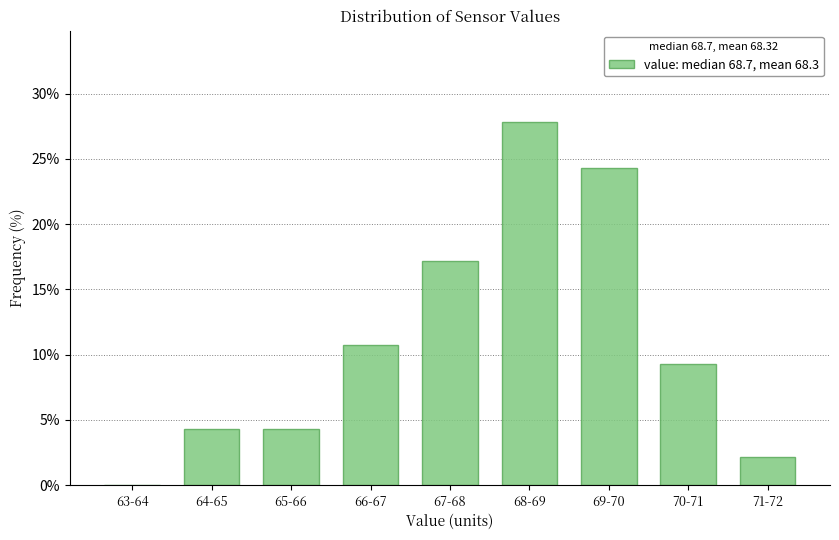

Reading left to right, transcribe all the data shown in this chart.

63-64=0.0	64-65=4.3	65-66=4.3	66-67=10.7	67-68=17.1	68-69=27.9	69-70=24.3	70-71=9.3	71-72=2.1